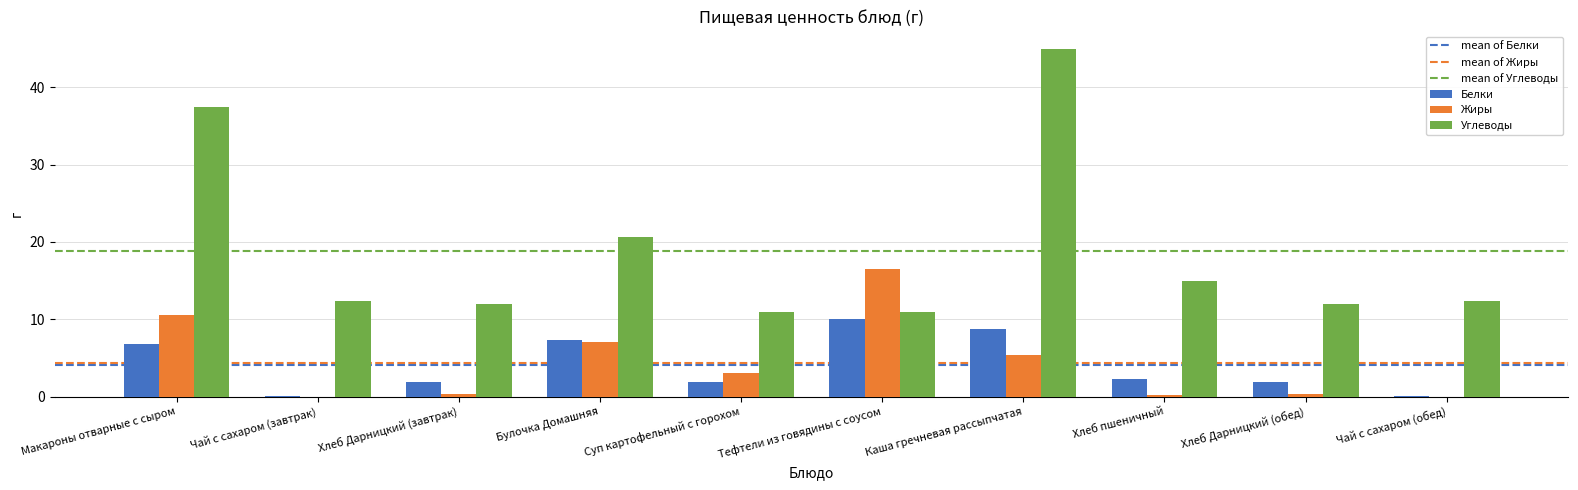

At which label is Углеводы closest to 27?

Булочка Домашняя